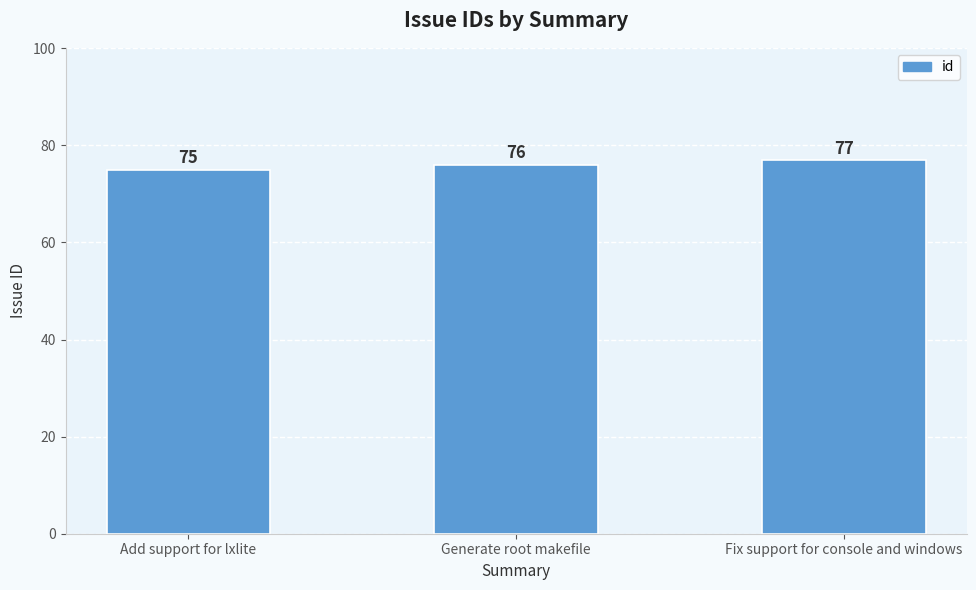

At which label is the value closest to 76?

Generate root makefile